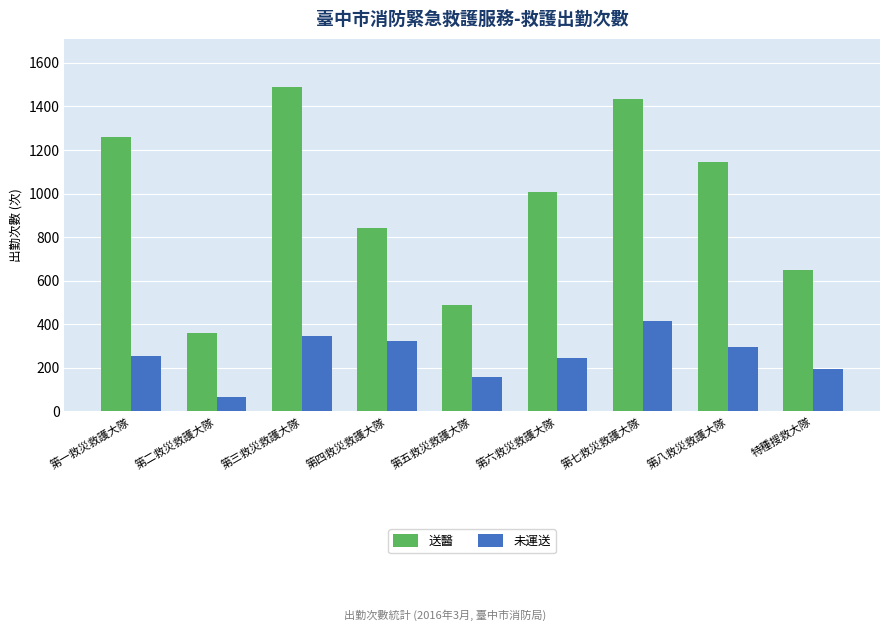

What is the spread (max minus min) of values at 第四救災救護大隊?

520